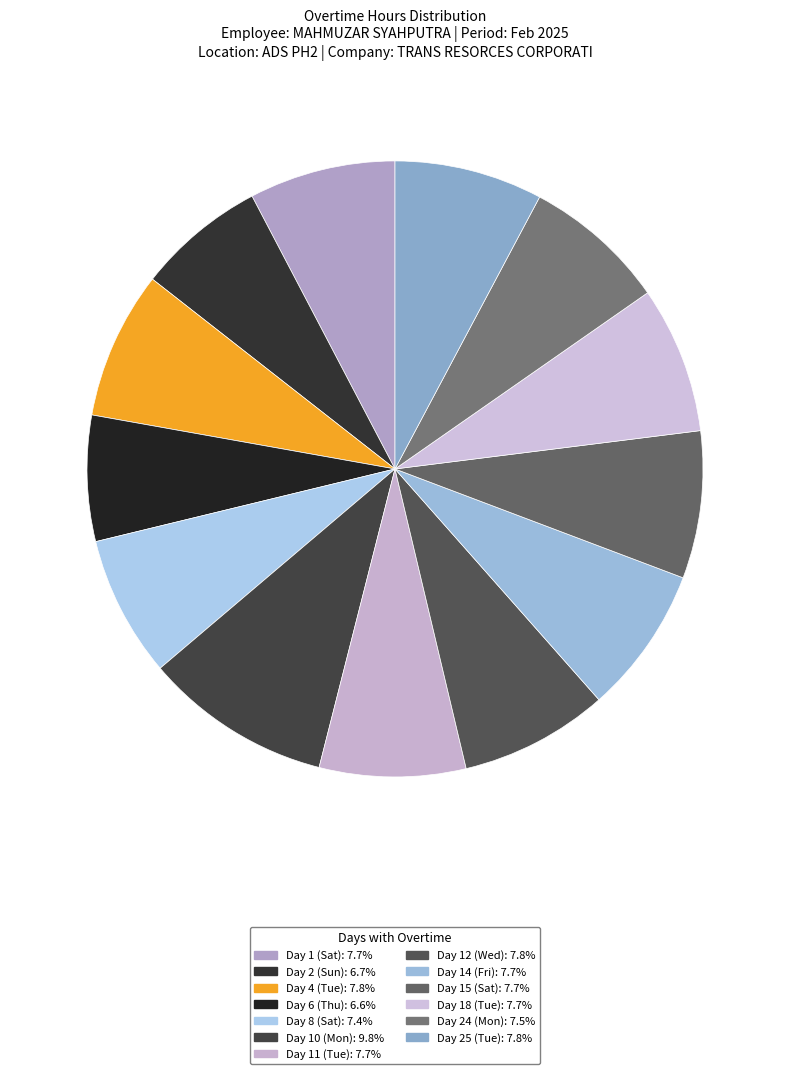

How many slices are in this pie chart?

13